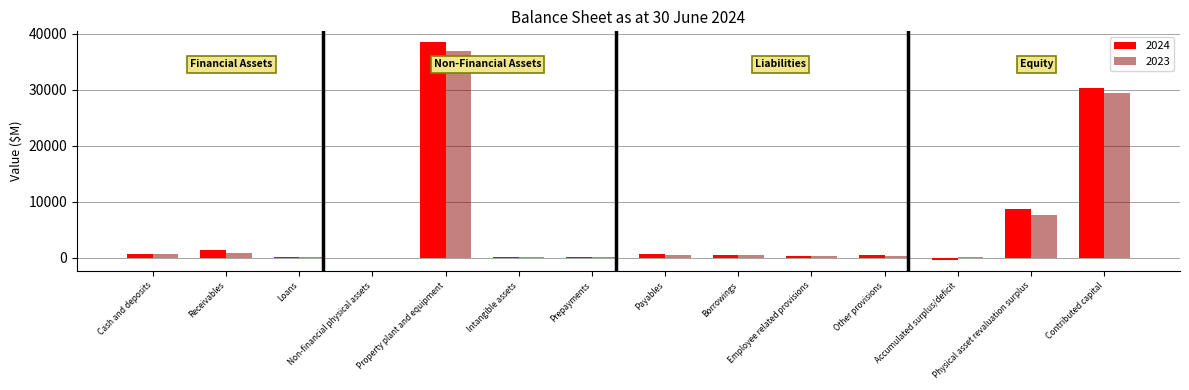

What is the greatest value displayed?

38484.3